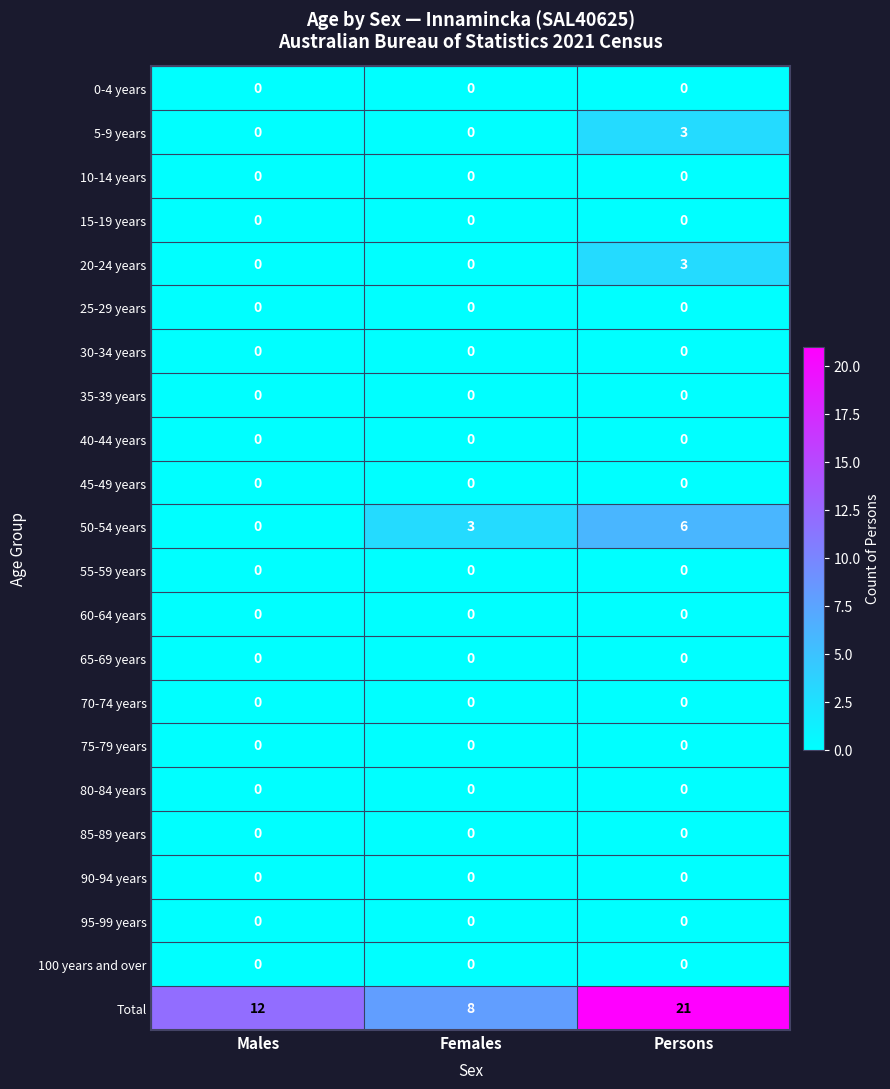

What is the total value across all series at Persons?

33